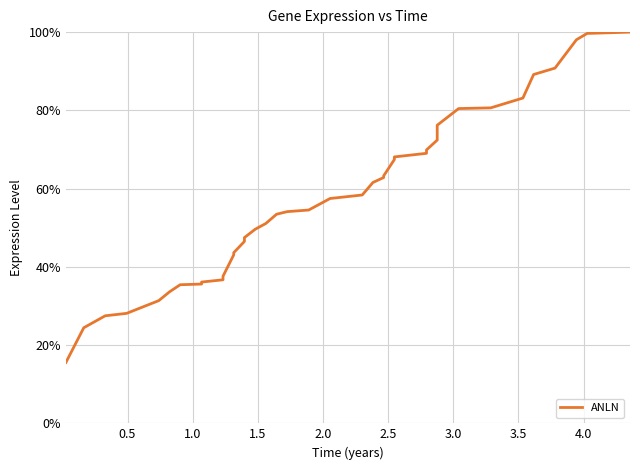

What is the difference between the second highest and second lowest values?

75.2